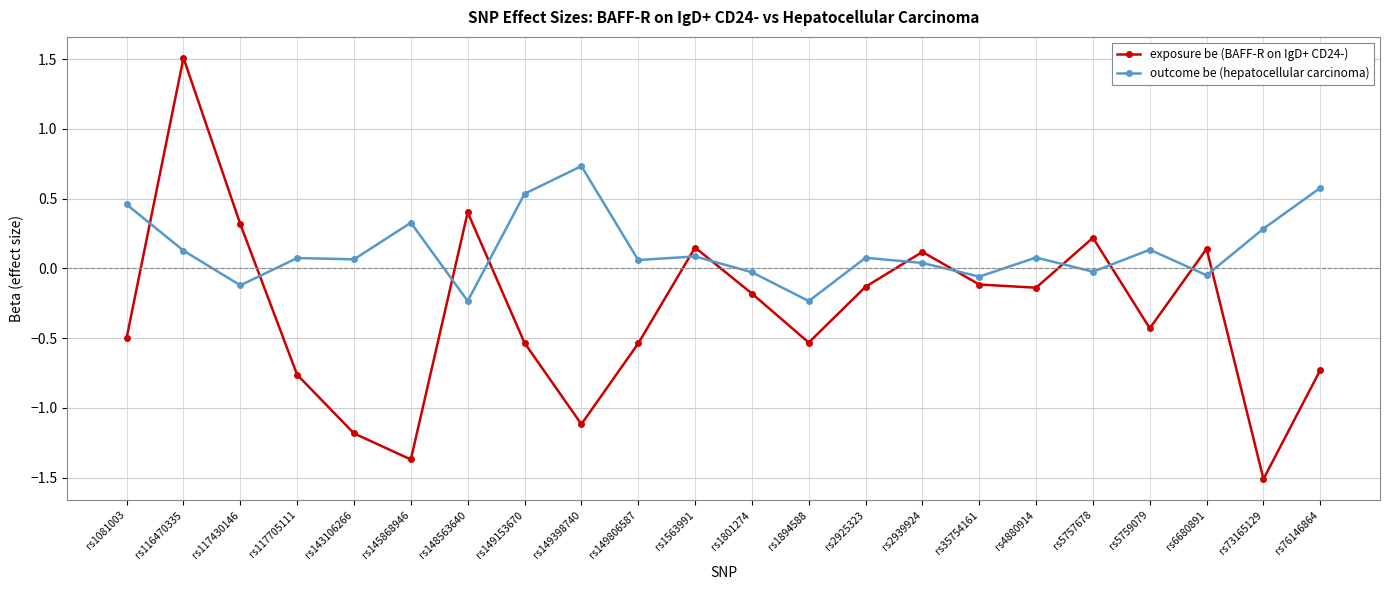

Is this an area chart (filled region under the line)?

No